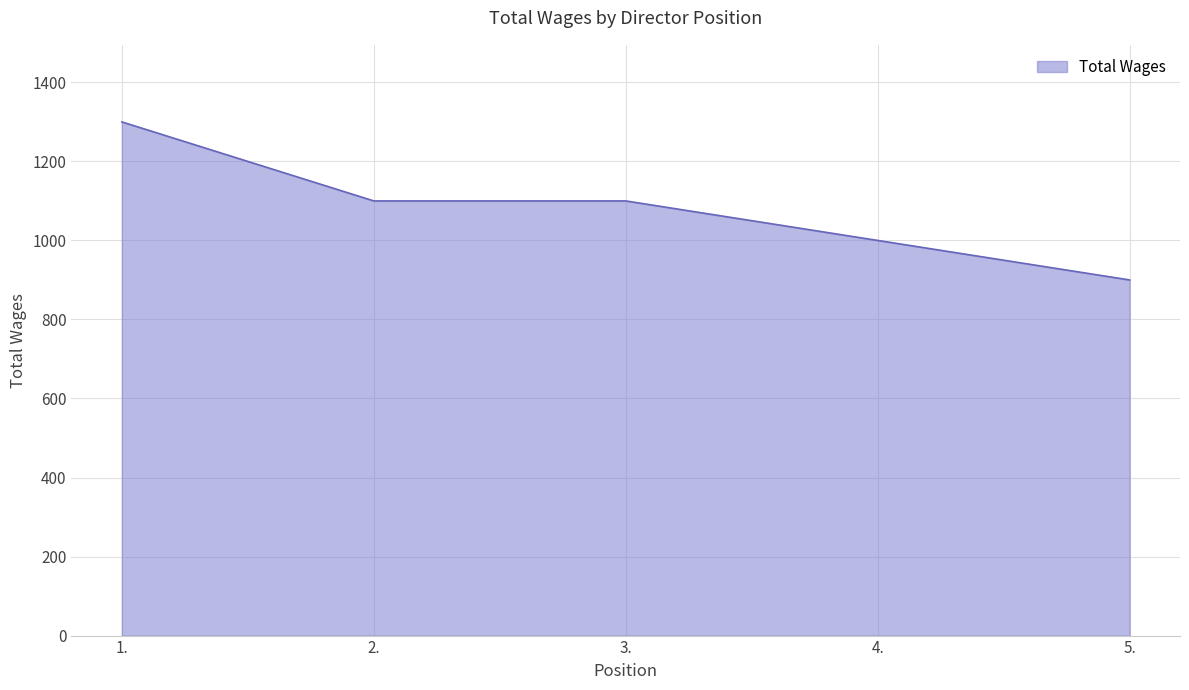

True or false: the data shows 615 at 3..

False